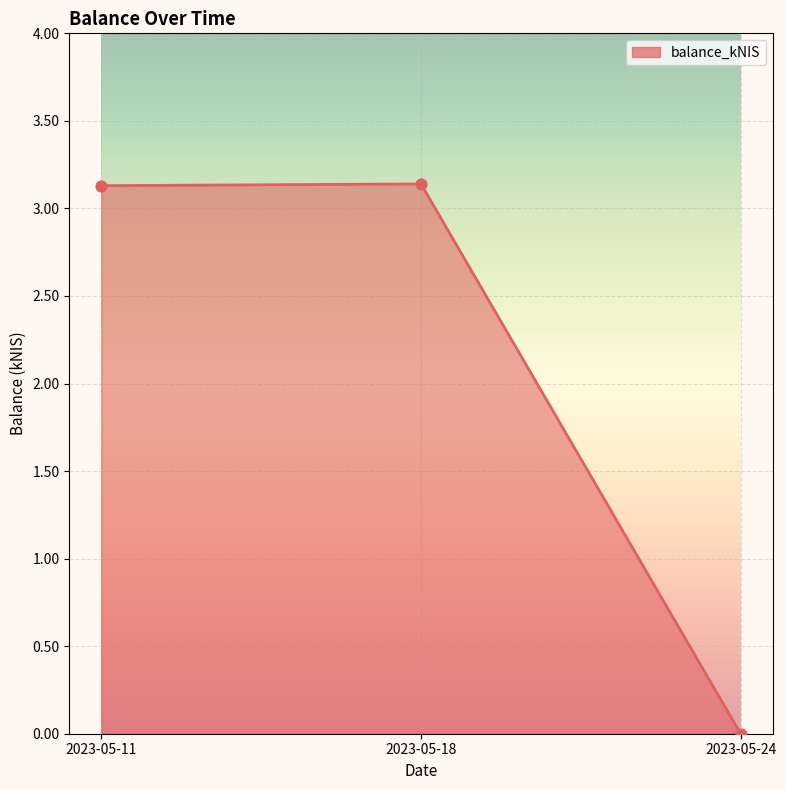

What is the ratio of the value at 2023-05-11 to the value at 2023-05-18?

1.0